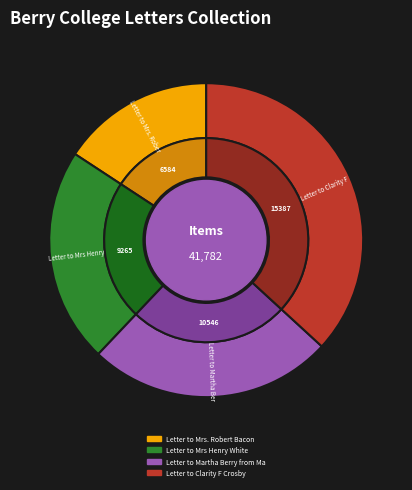

Combined, do Letter to Clarity F Crosby and Letter to Mrs. Robert Bacon account for over 50%?

Yes